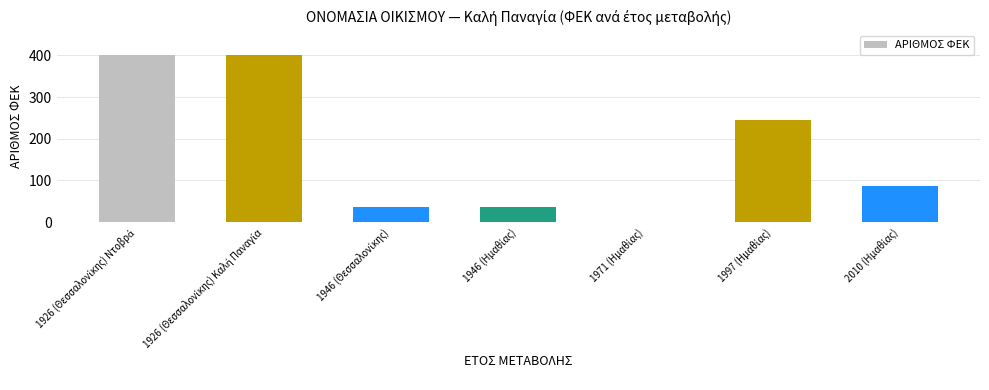

How many positive values are there?

6